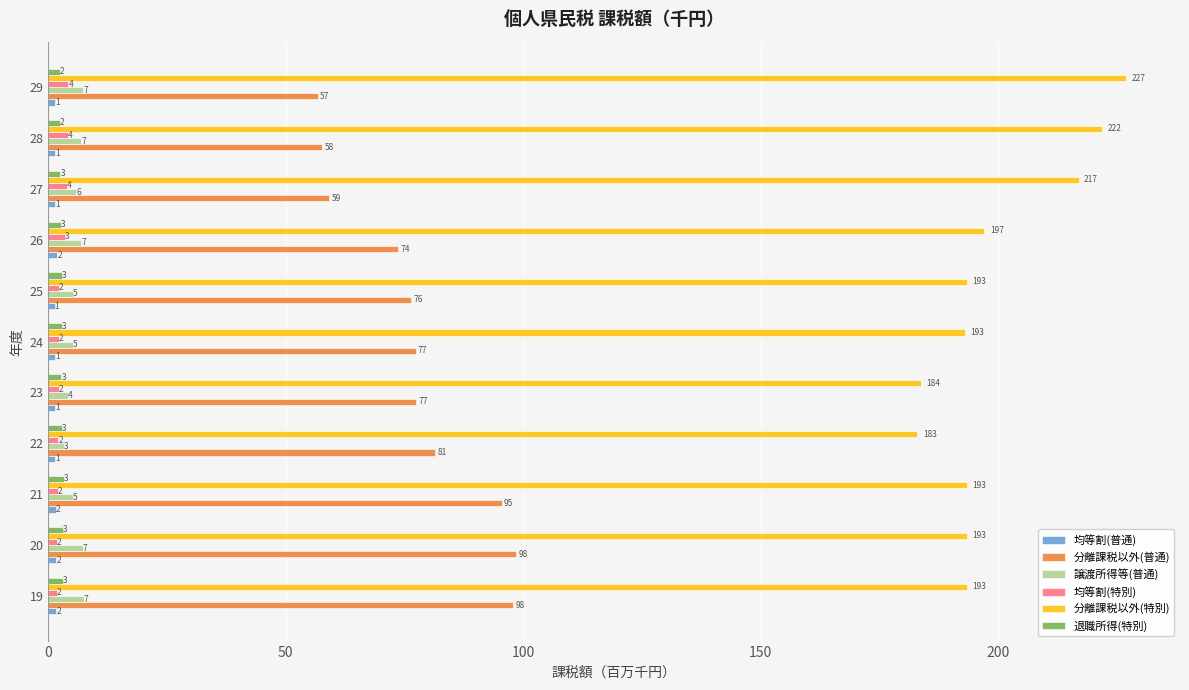

Which series has the largest total across all categories?

分離課税以外(特別)